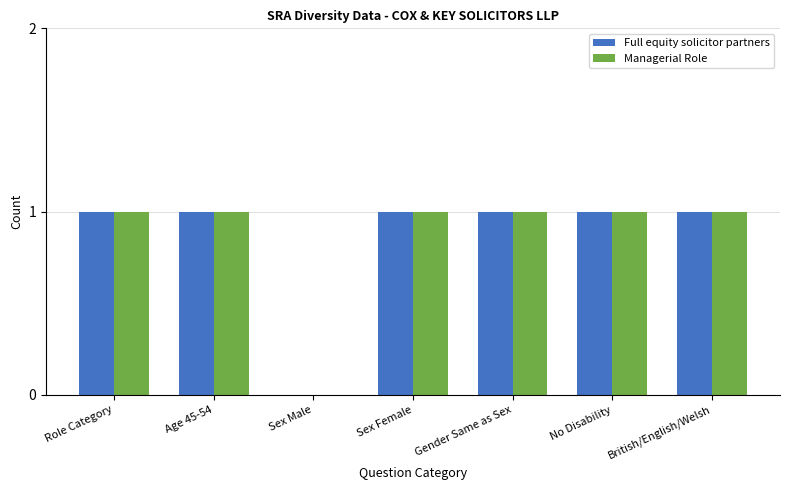

The Managerial Role series shows 2 at Age 45-54. True or false?

False